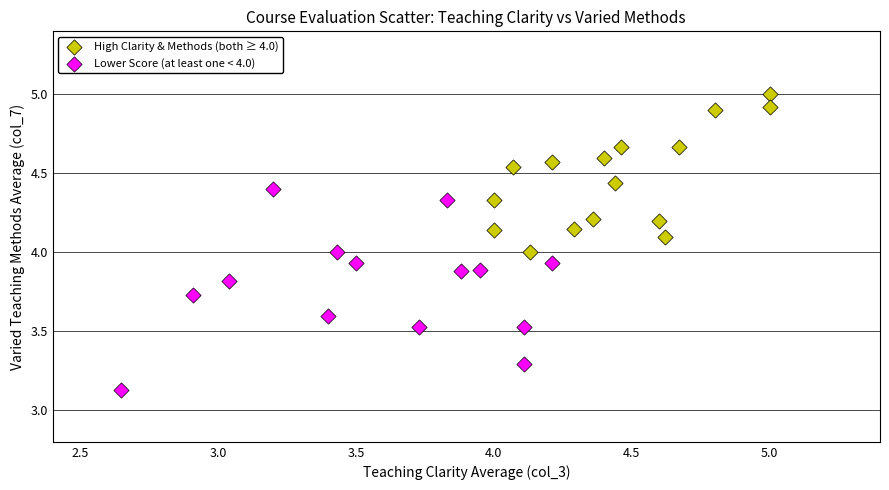

Which series reaches the minimum Y coordinate?

Lower Score (at least one < 4.0)